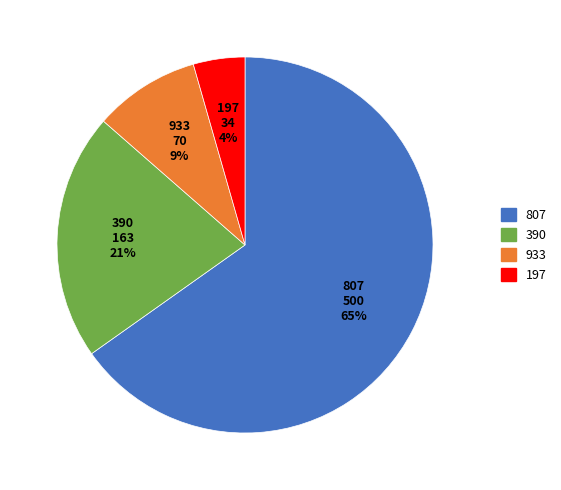

To the nearest percent, what percentage of the pie is 390?

21%